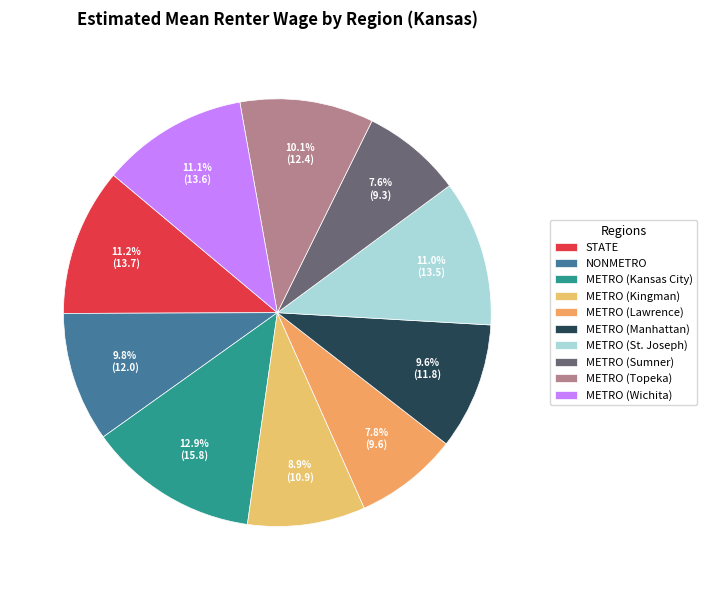

Does METRO (Kingman) represent more than half of the total?

No